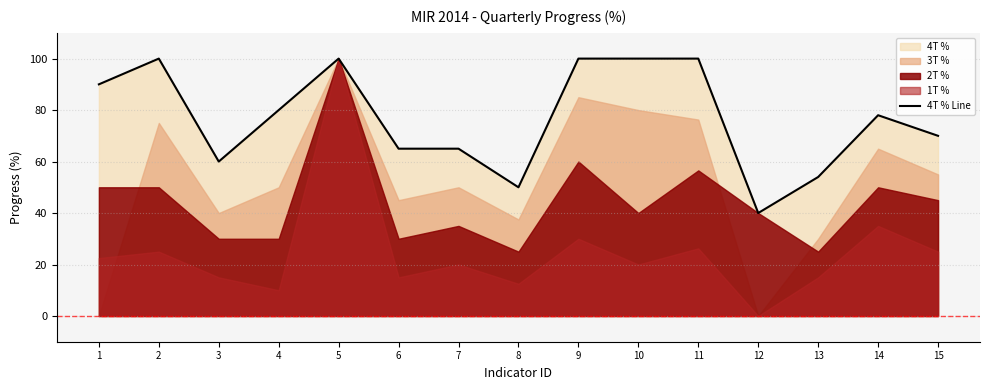

What is the difference between the maximum and minimum values?

60